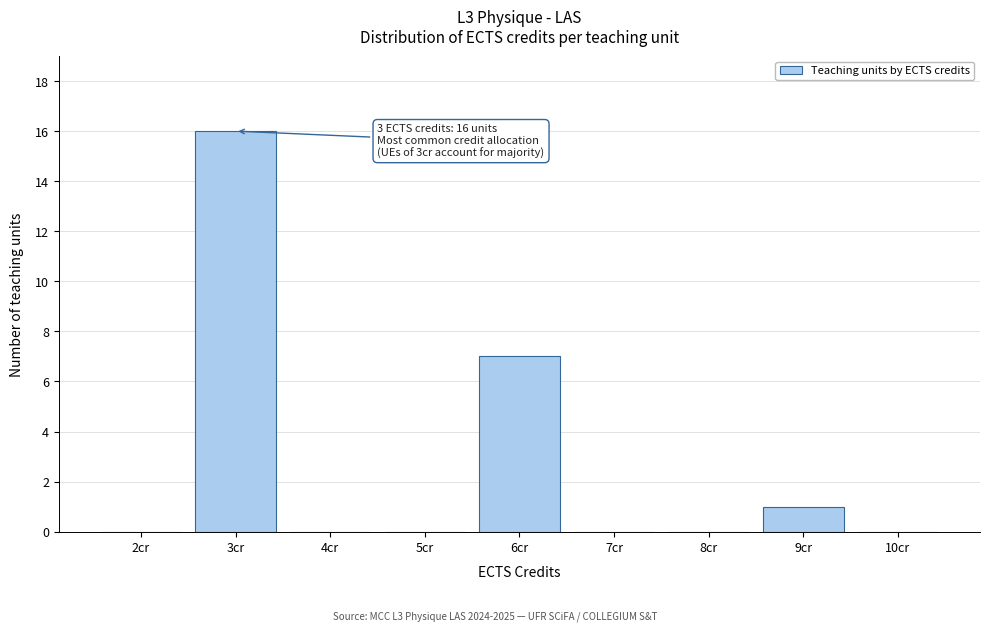

Over which range of the x-axis is the bar tallest?

2.5 to 3.5